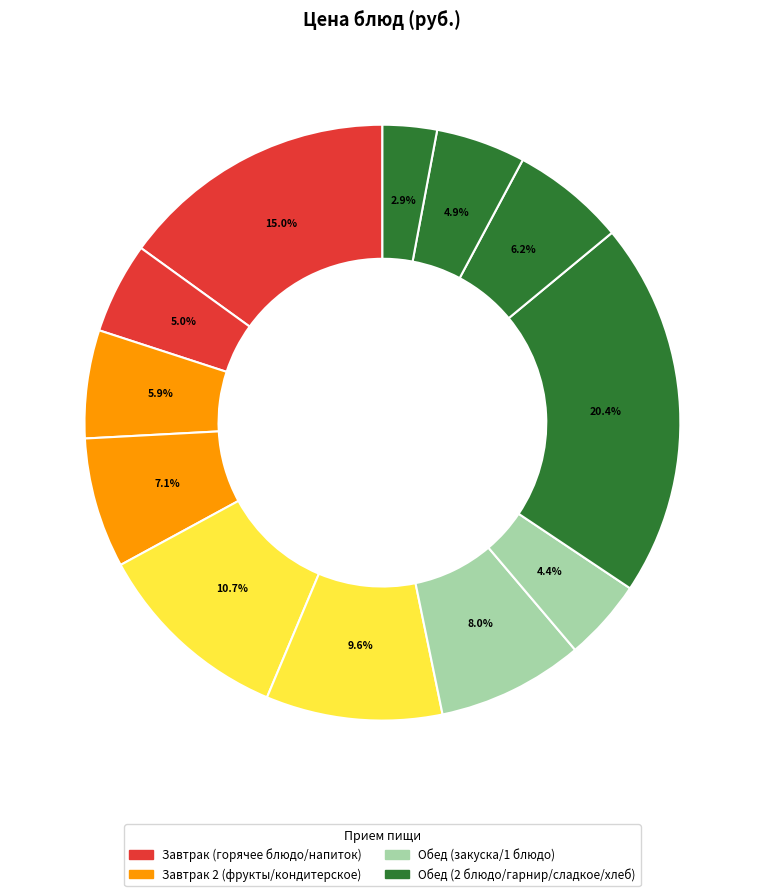

How many segments does this pie chart have?

12